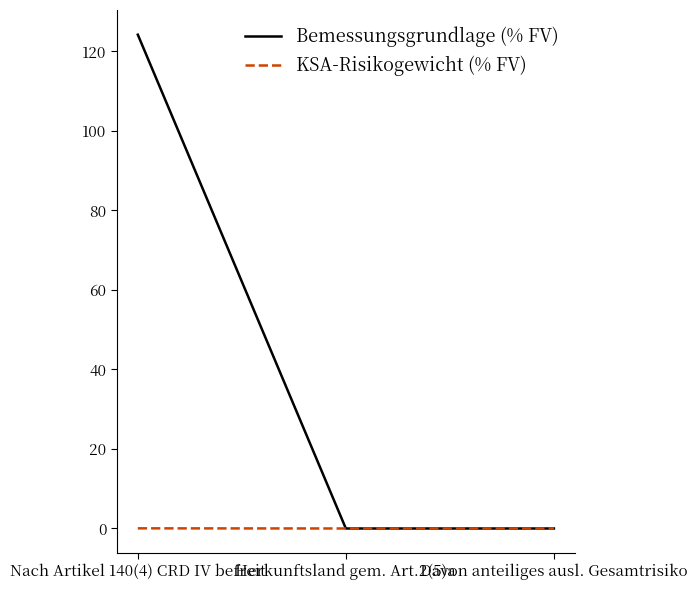

Which series changed the most between Nach Artikel 140(4) CRD IV befreit and Davon anteiliges ausl. Gesamtrisiko?

Bemessungsgrundlage (% FV)